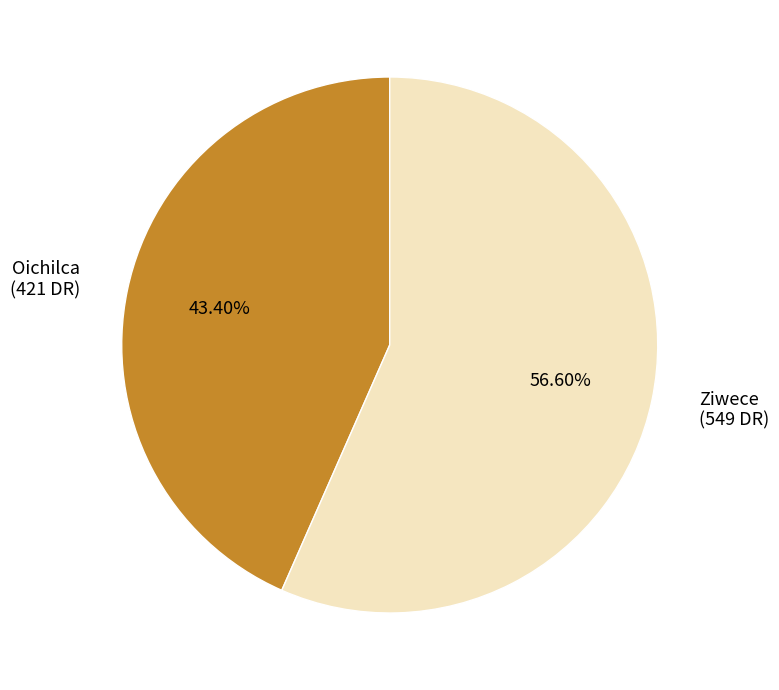

True or false: Oichilca accounts for 43% of the total.

True